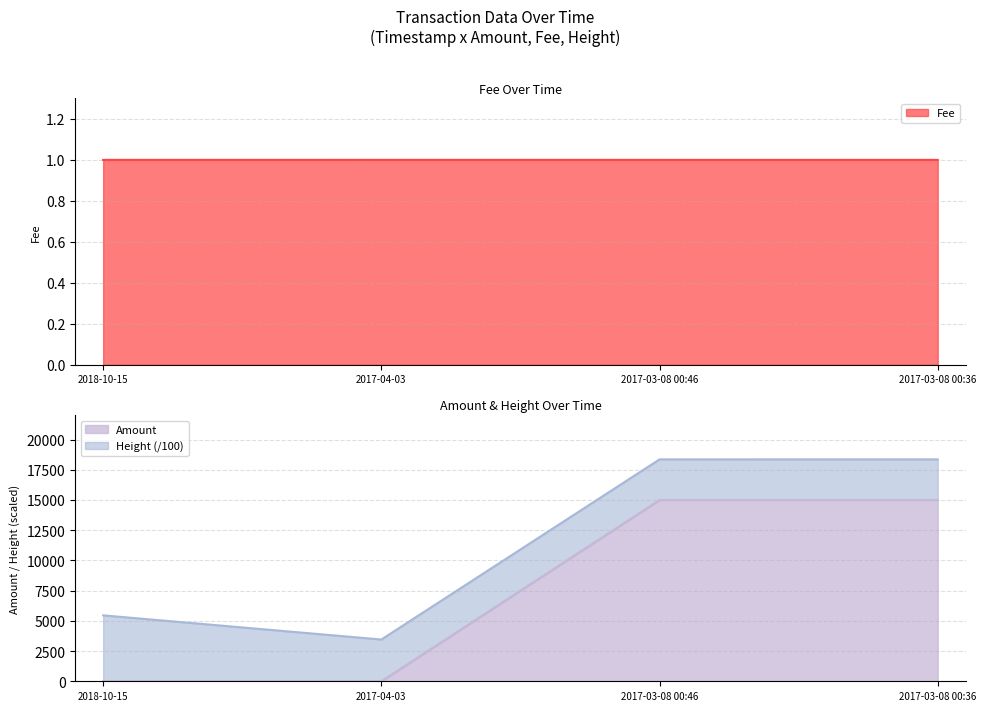

At how many categories does at least one series exceed 14050?

2